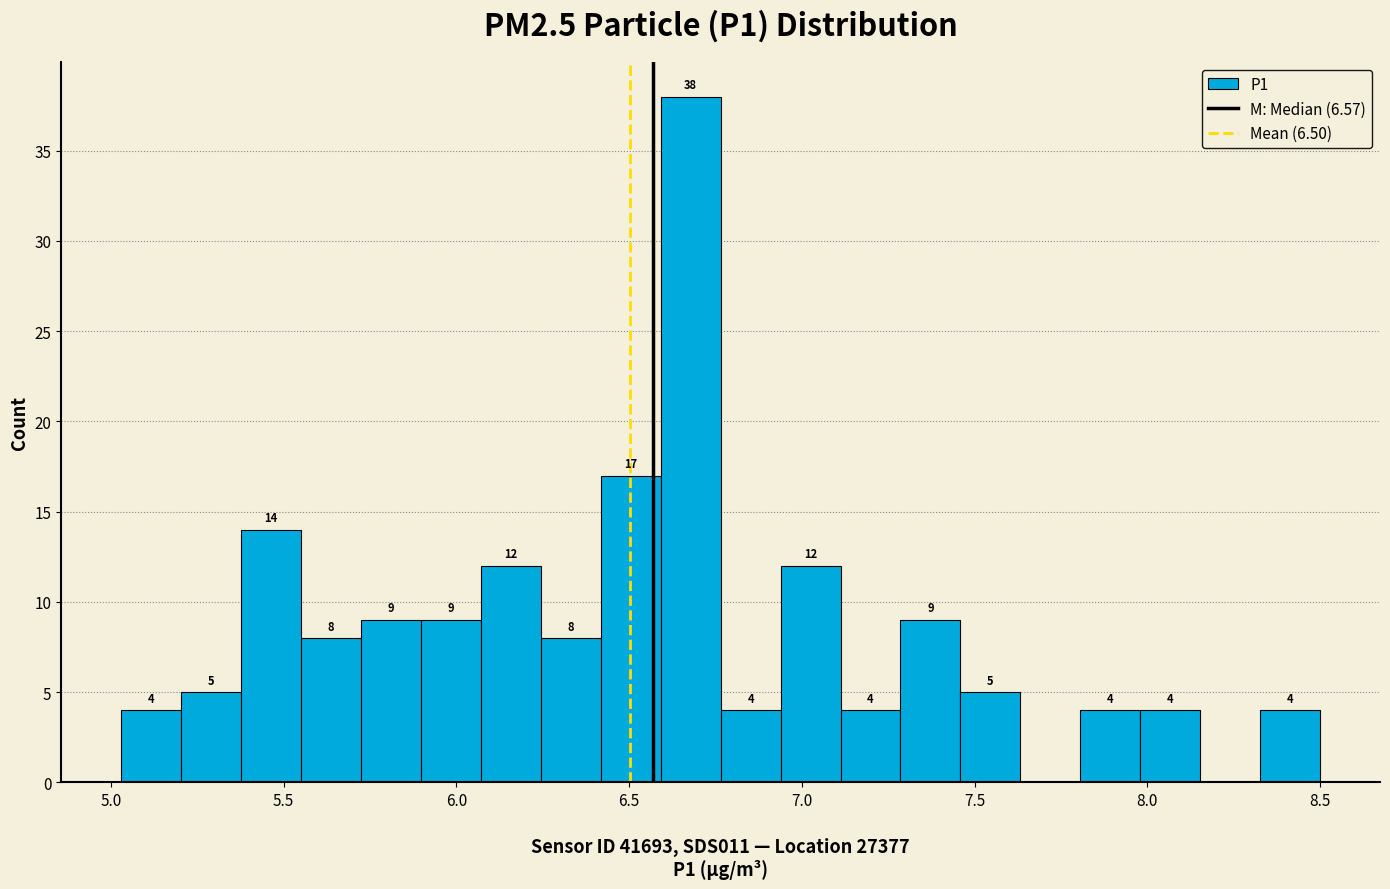

Read against the x-axis, roughly where is the centre of the tallest bar?

6.70